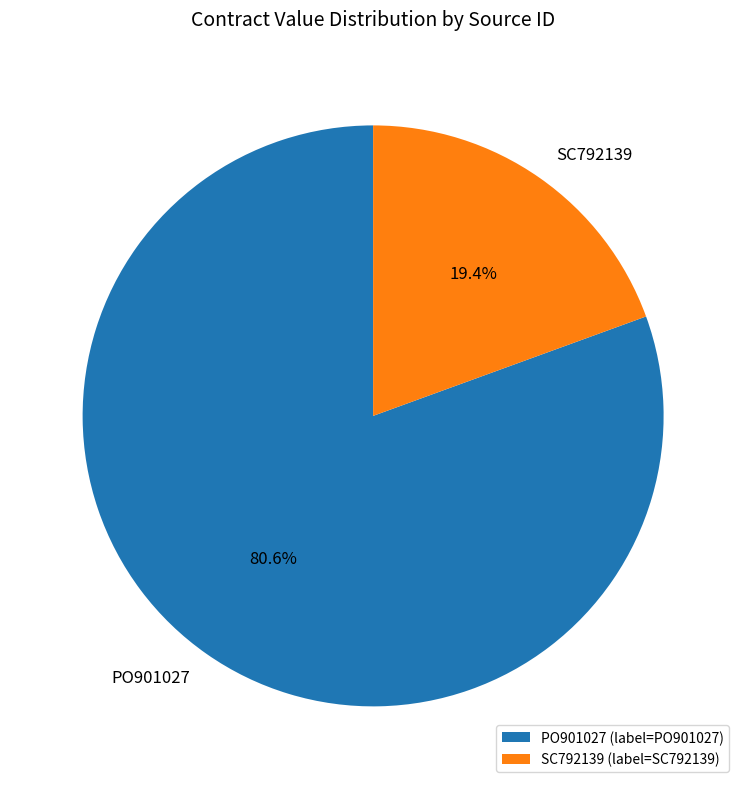

Is it true that PO901027 is 93% of the pie?

False